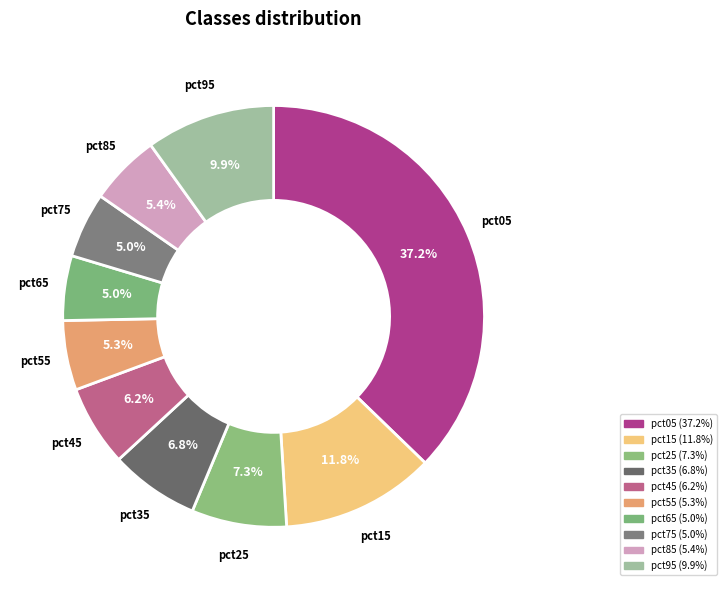

Is there any slice that represents more than half of the pie?

No